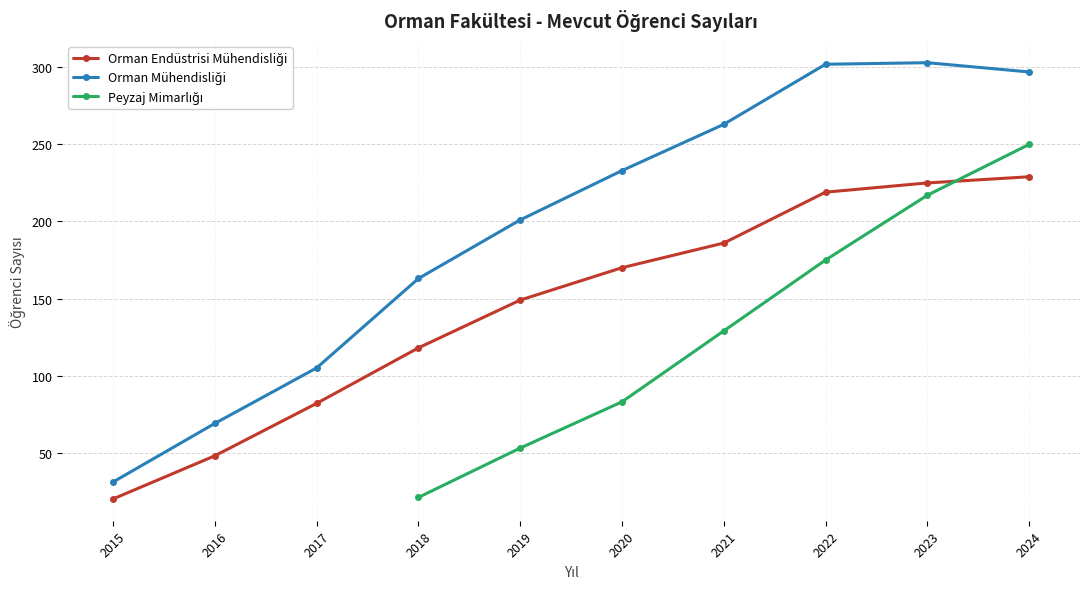

How many data points does each series have?

10